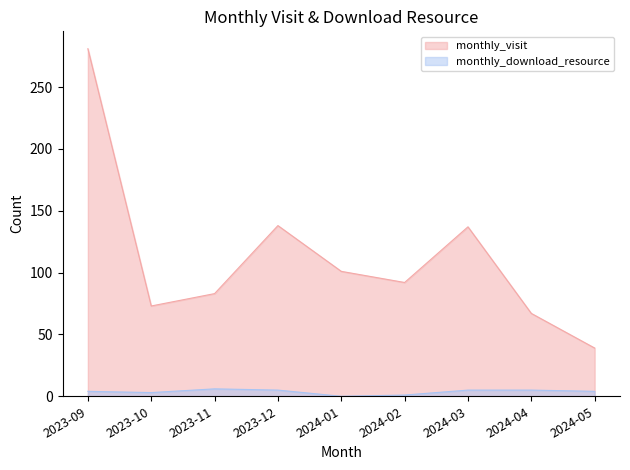

Does the chart have visible grid lines?

No